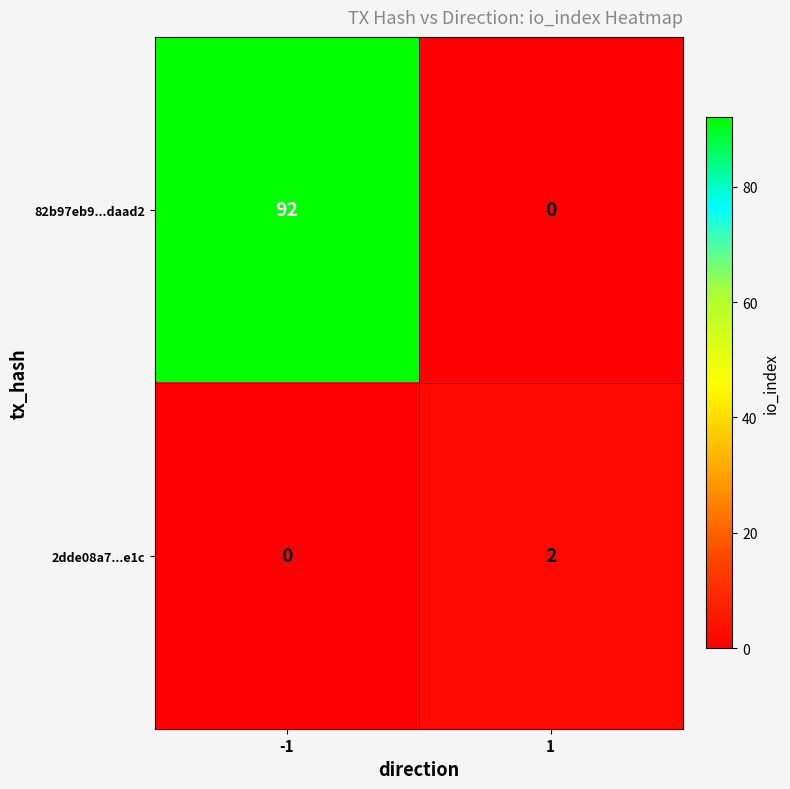

What is the approximate value of 82b97eb9...daad2 at -1?

92